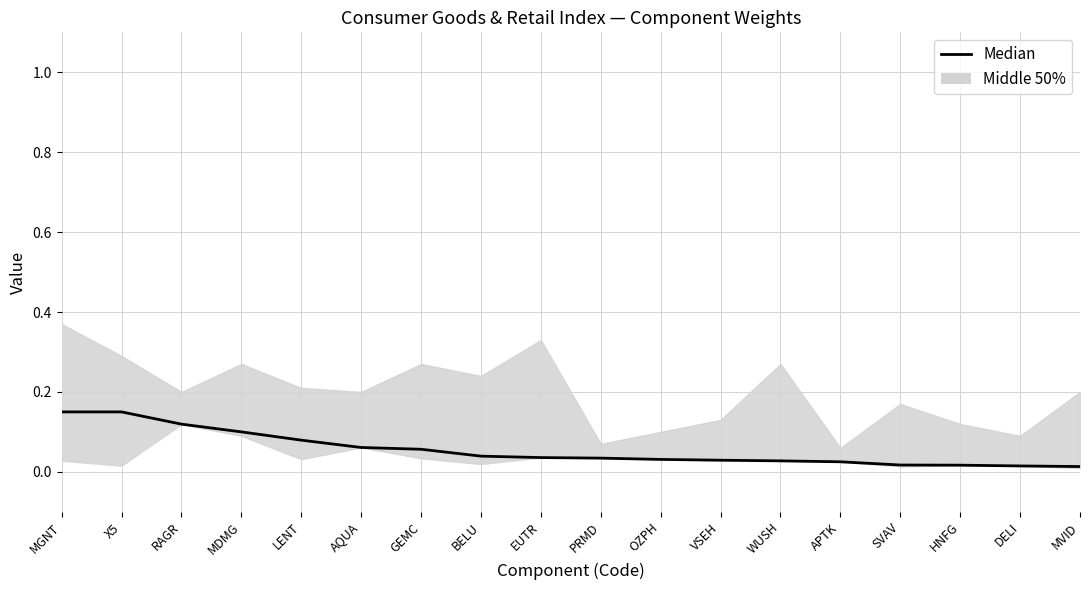

True or false: there are more than 2 points higher than both neighbors.

False